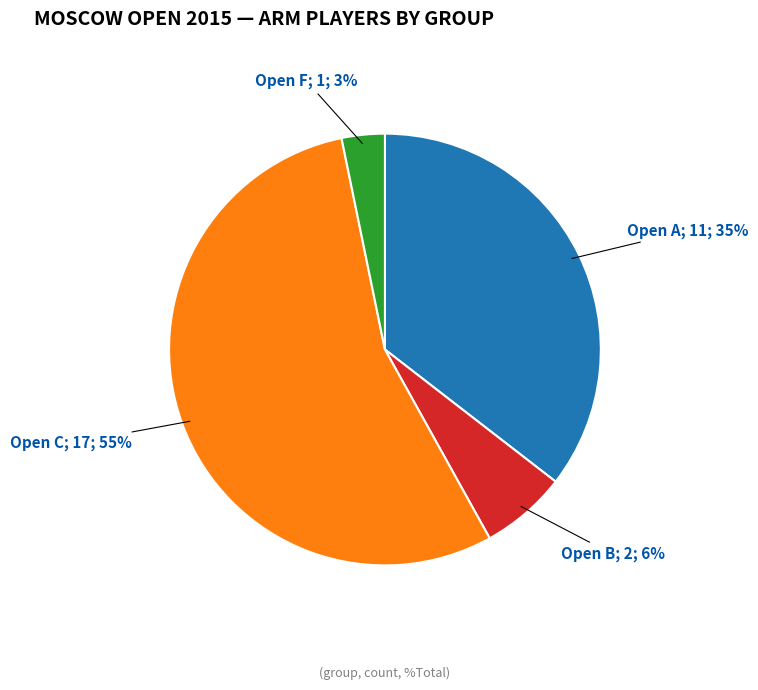

To the nearest percent, what is the average slice percentage?

25%